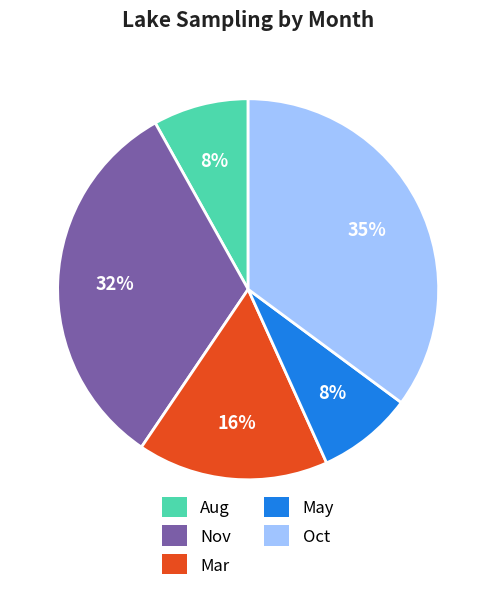

How many segments does this pie chart have?

5